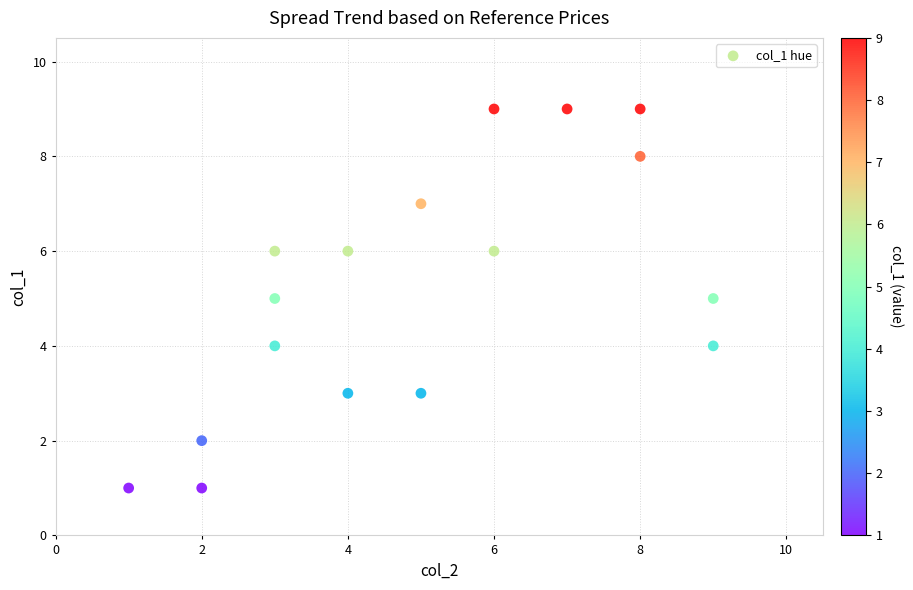

What is the range of X values (max minus min)?

8